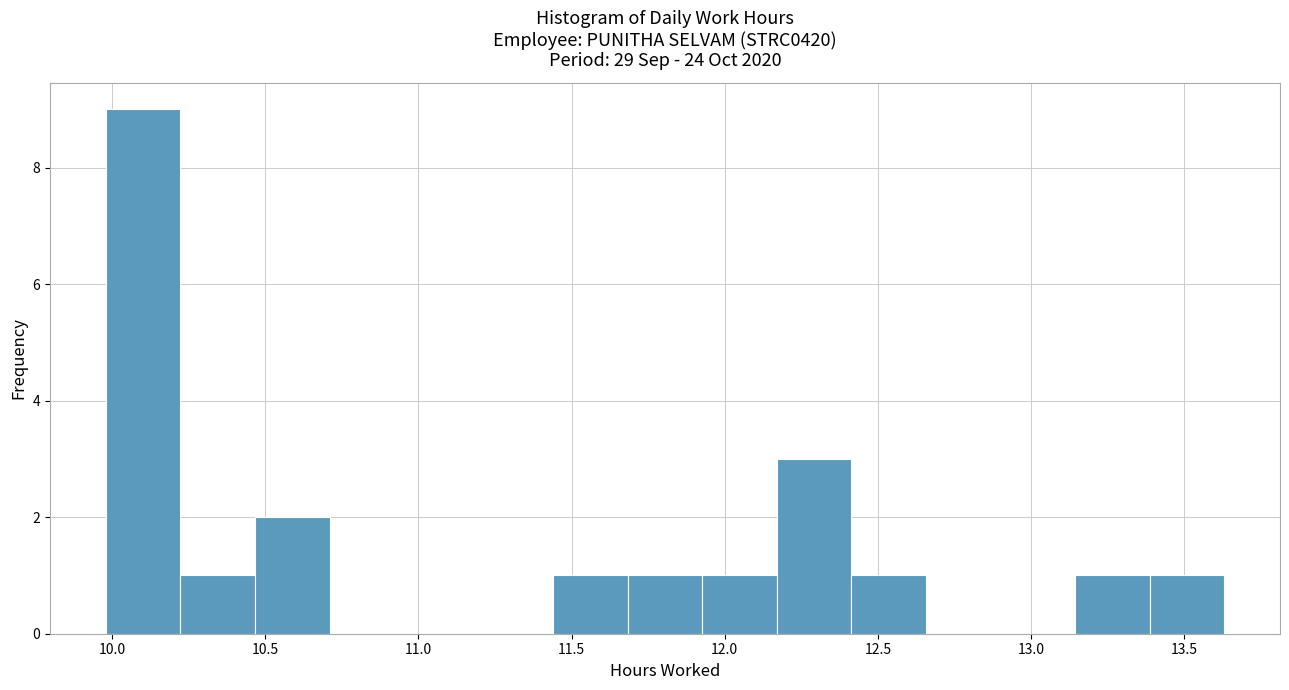

Which range on the x-axis has the tallest bar?

10.00 to 10.20